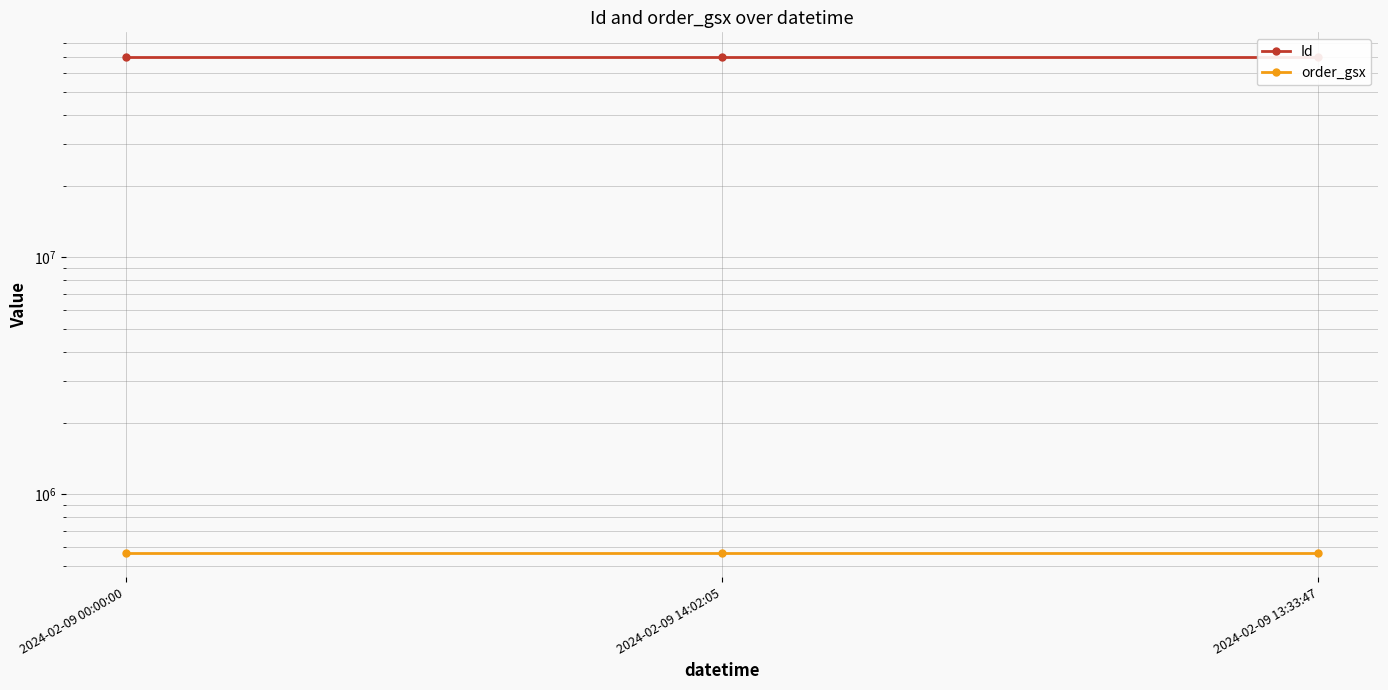

Does the chart have visible grid lines?

Yes